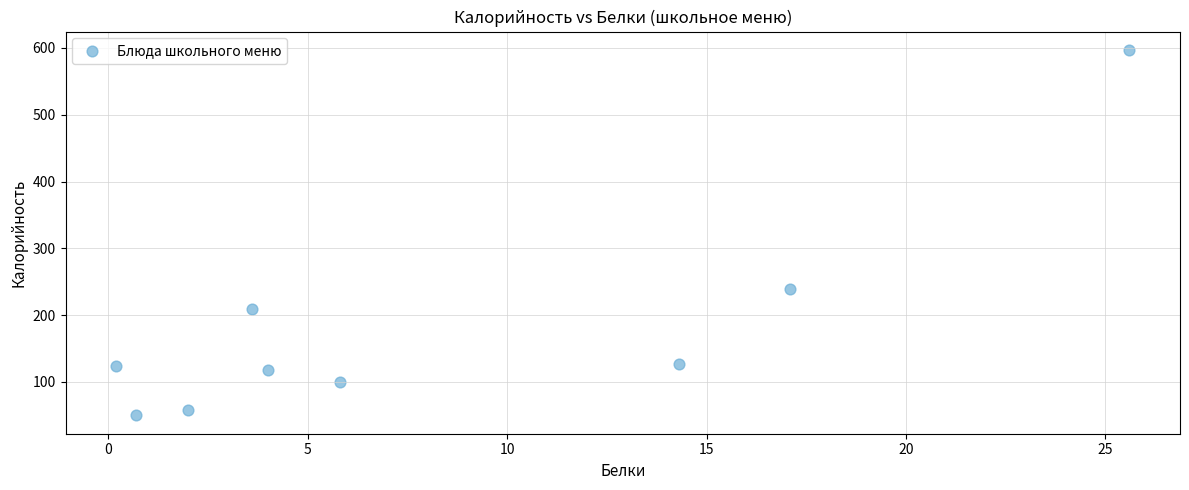

What Y value in the scatter plot is closest to 323?

239.3